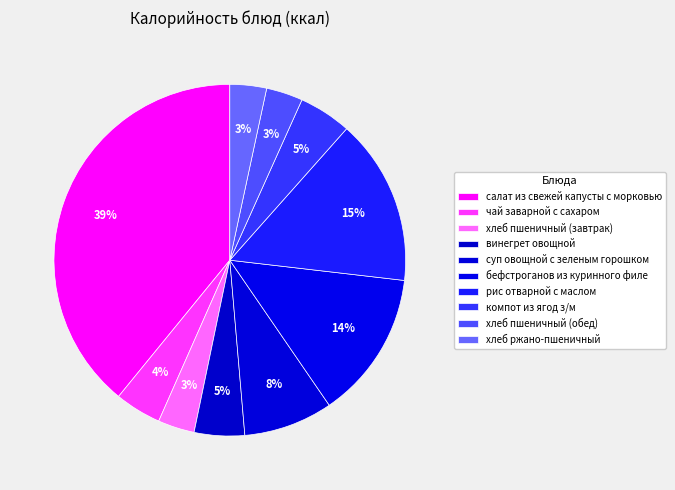

The бефстроганов из куринного филе slice represents 1% of the pie. True or false?

False